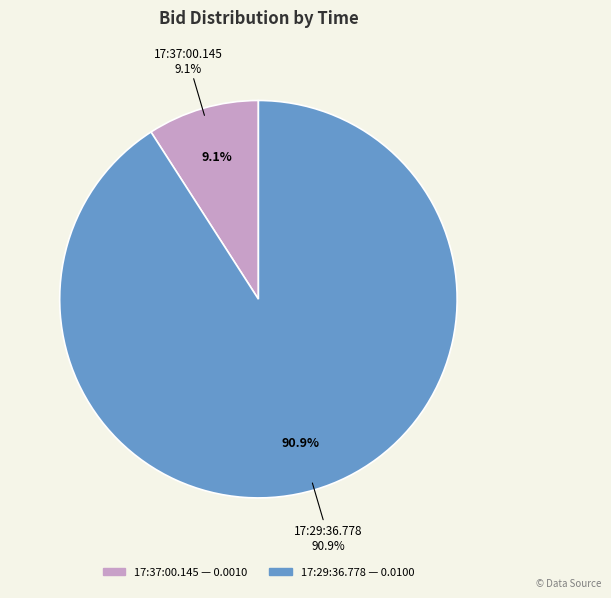

Count the number of slices in the pie.

2